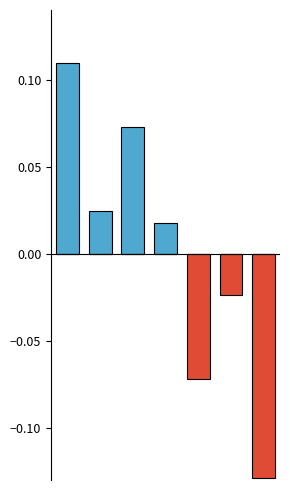

Reading left to right, transcribe all the data shown in this chart.

正: 0.1	0.0	0.1	0.0	0.0	0.0	0.0
負: 0.0	0.0	0.0	0.0	-0.1	-0.0	-0.1